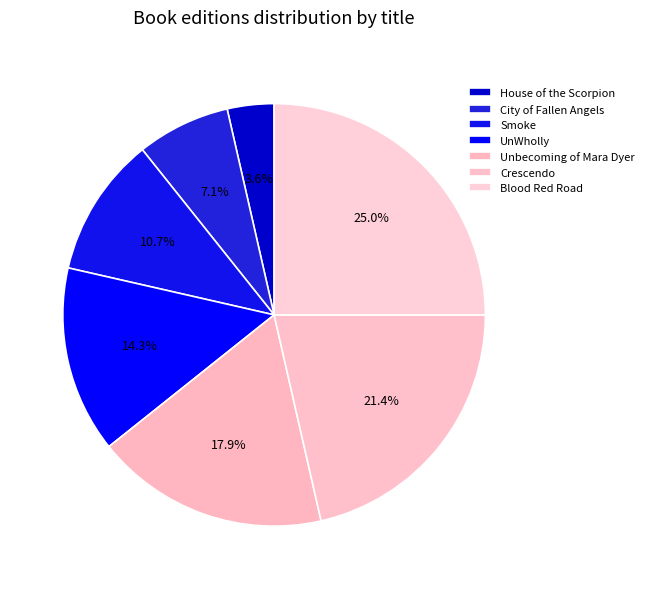

How many segments does this pie chart have?

7